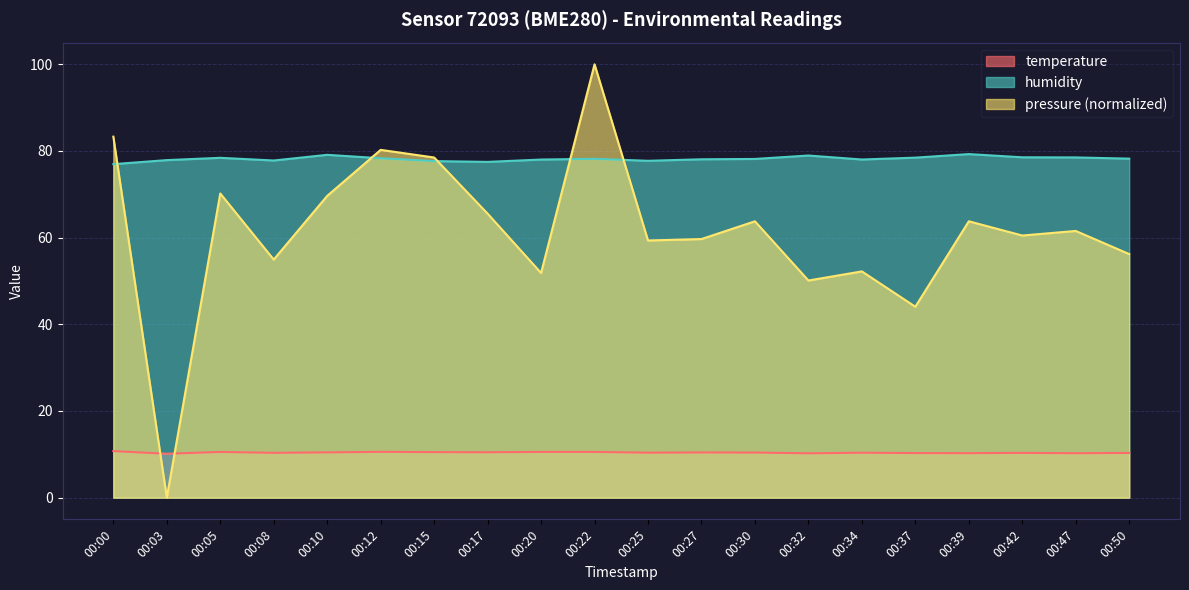

What is the value of the pressure_scaled point at the 17th from the left?

63.8